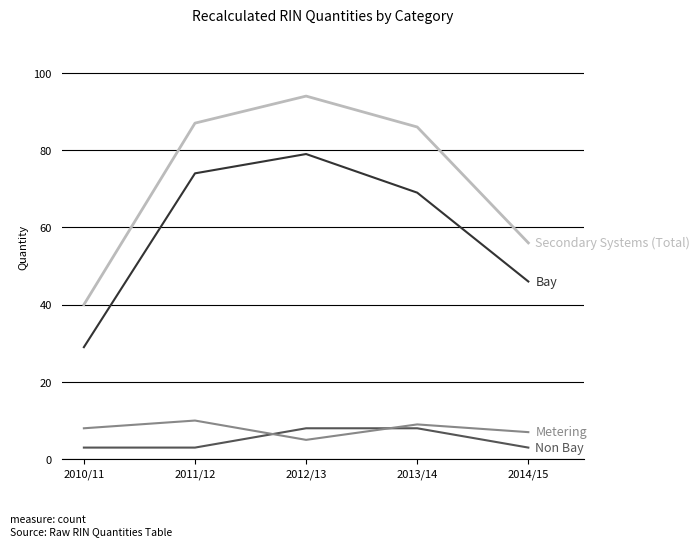

What is the smallest value displayed?

3